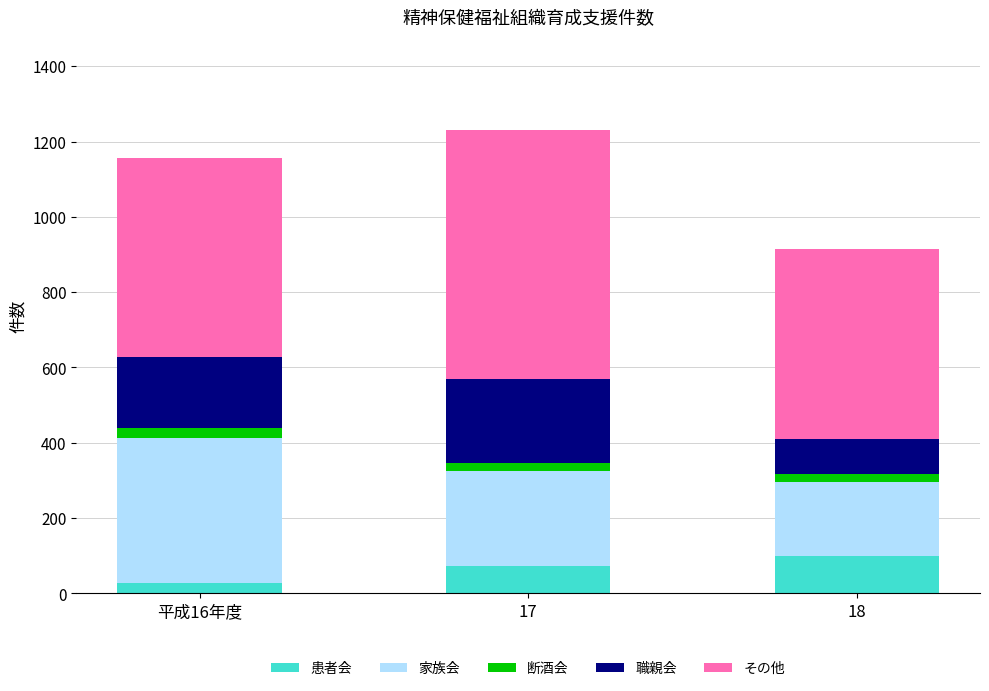

What is the highest value of the 患者会 series?

100